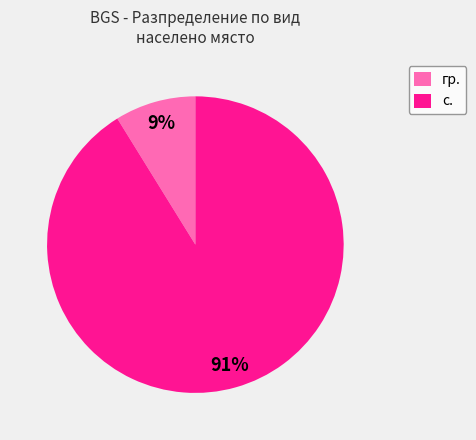

To the nearest percent, what portion does с. represent?

91%